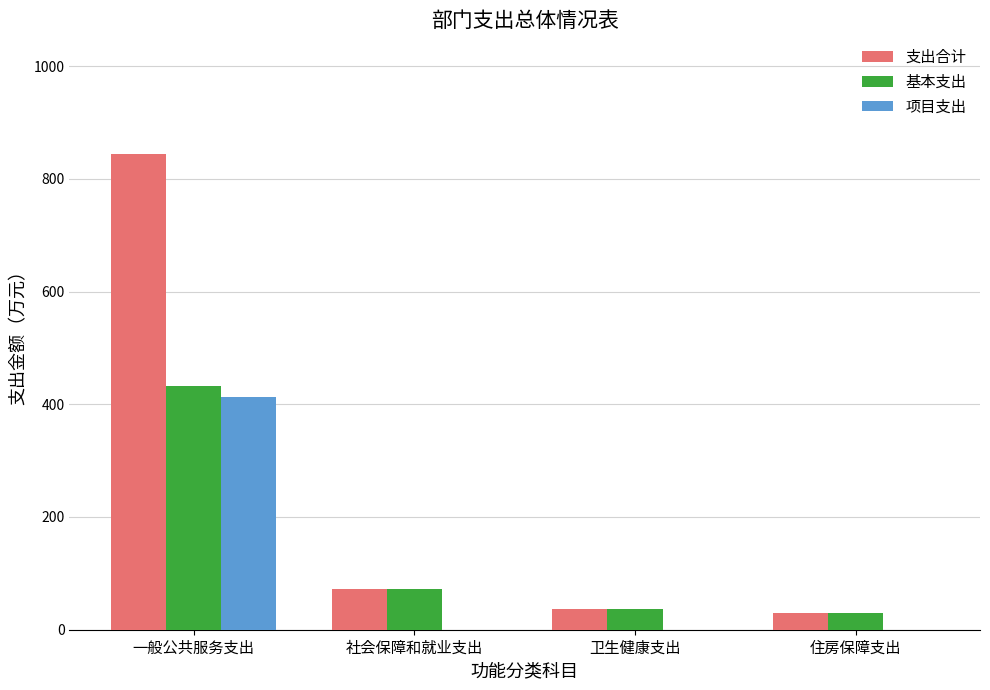

How many groups of bars are there?

4